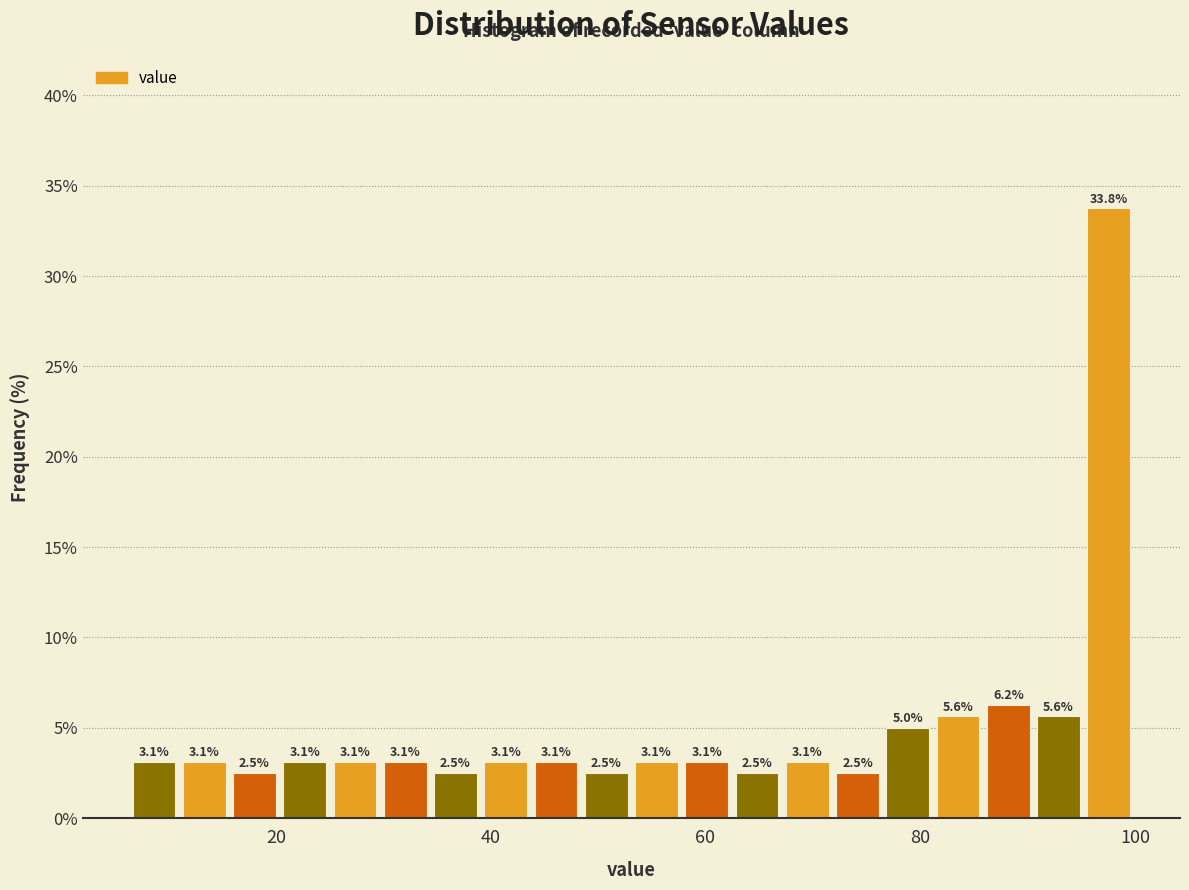

Around what value on the x-axis is the tallest bar? Give the approximate position of its centre, as read against the axis.

98